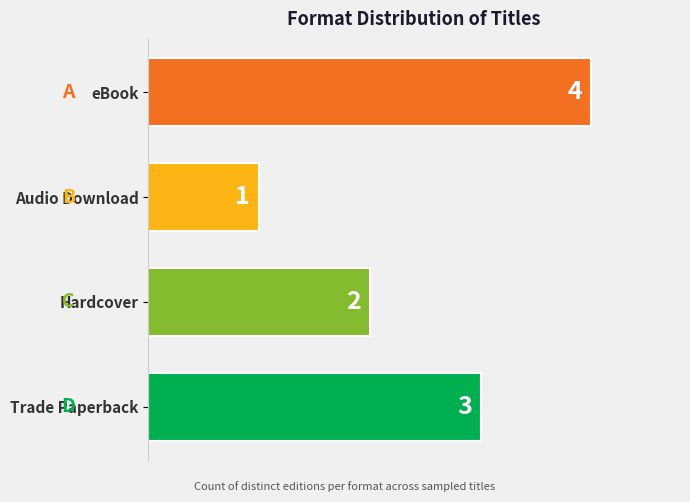

Rank the categories by value from highest to lowest.

eBook, Trade Paperback, Hardcover, Audio Download